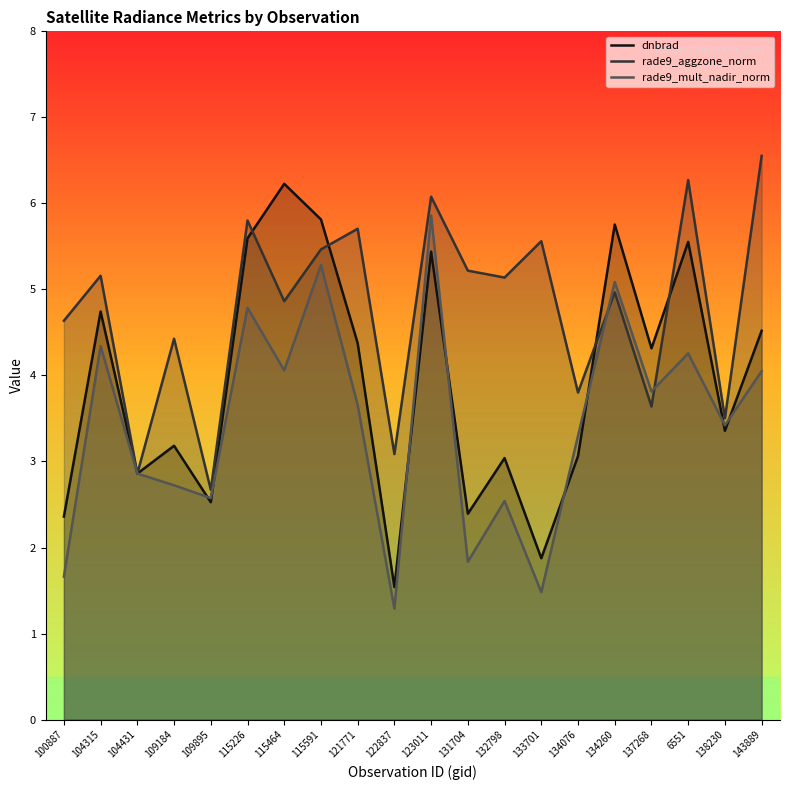

At which category does the chart reach its peak across all series?

143889